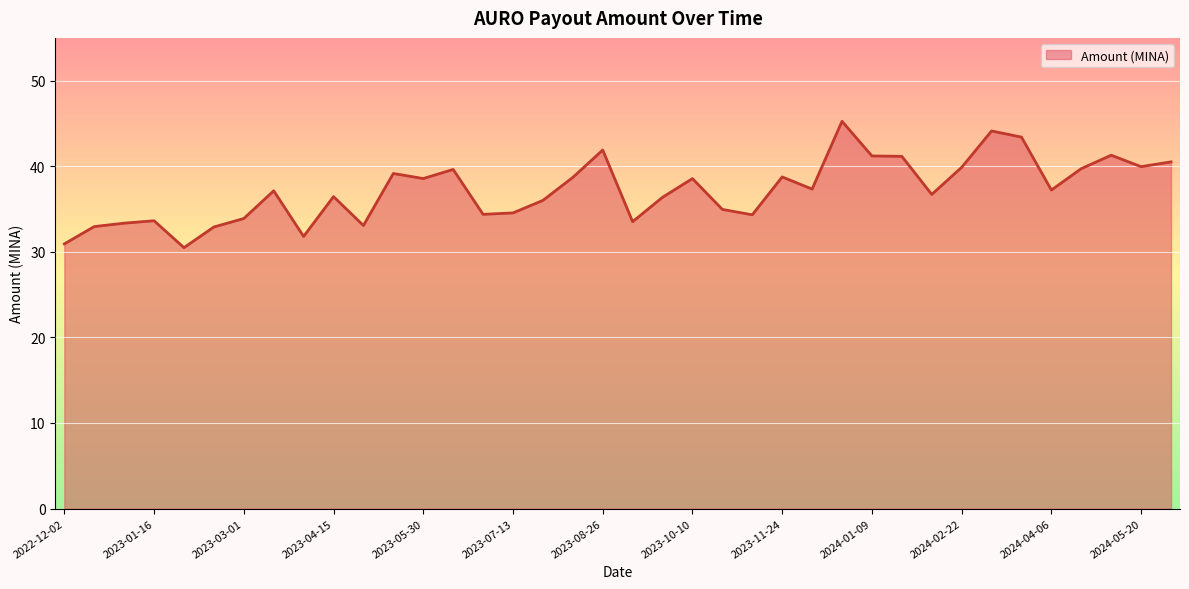

What is the average value?

37.2